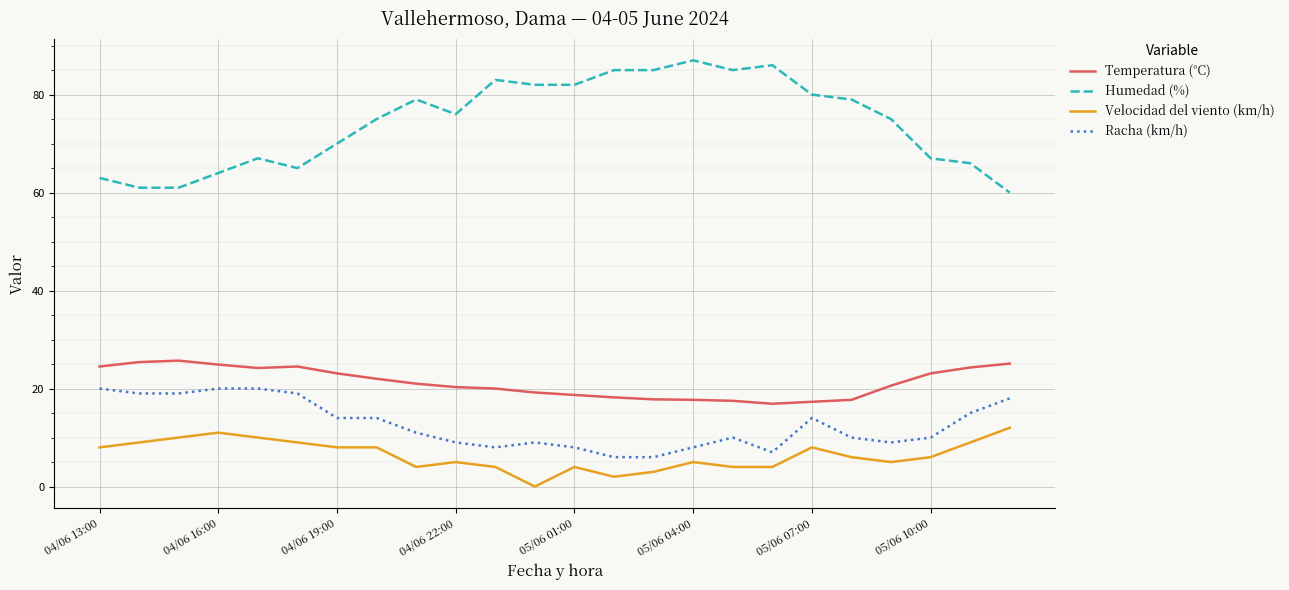

List the series in order of their peak value, highest first.

Humedad (%), Temperatura (°C), Racha (km/h), Velocidad del viento (km/h)